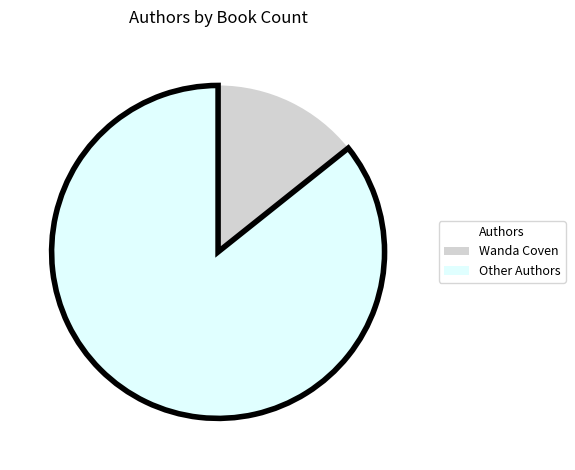

Rank the categories by value from highest to lowest.

Other Authors, Wanda Coven